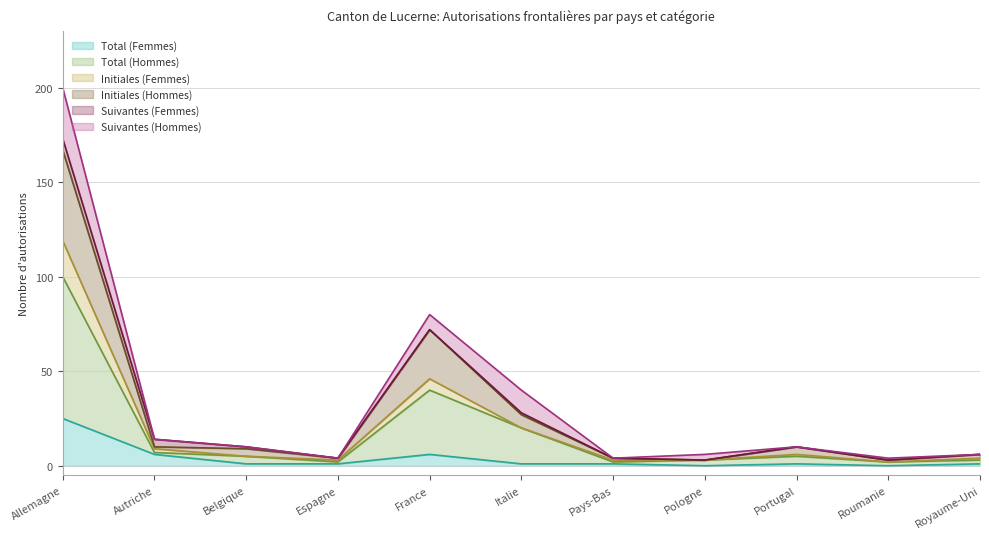

How many values in the Total (Hommes) series exceed 5?

4